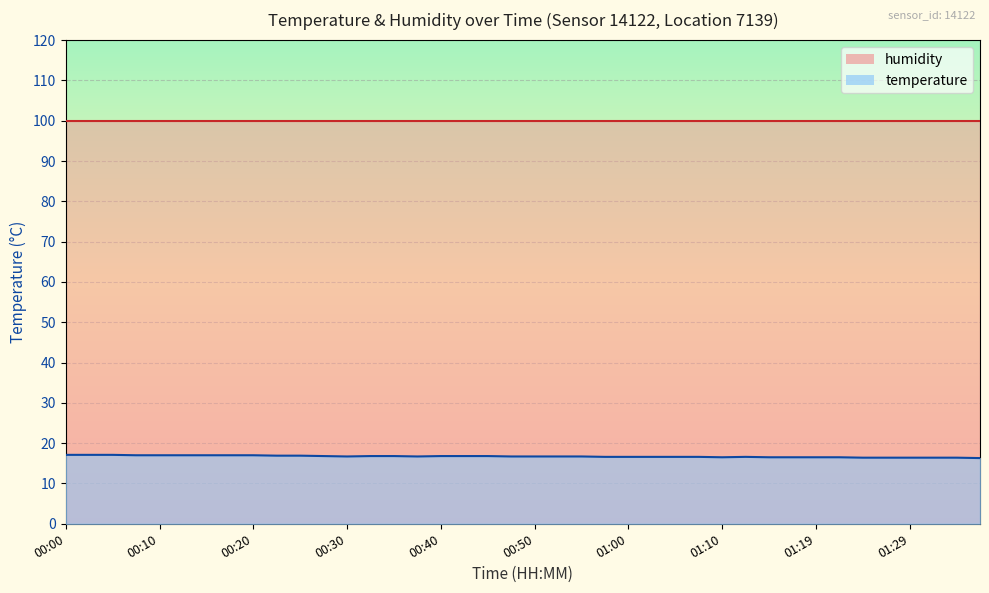

What is the value of the 11th point from the left?

16.9